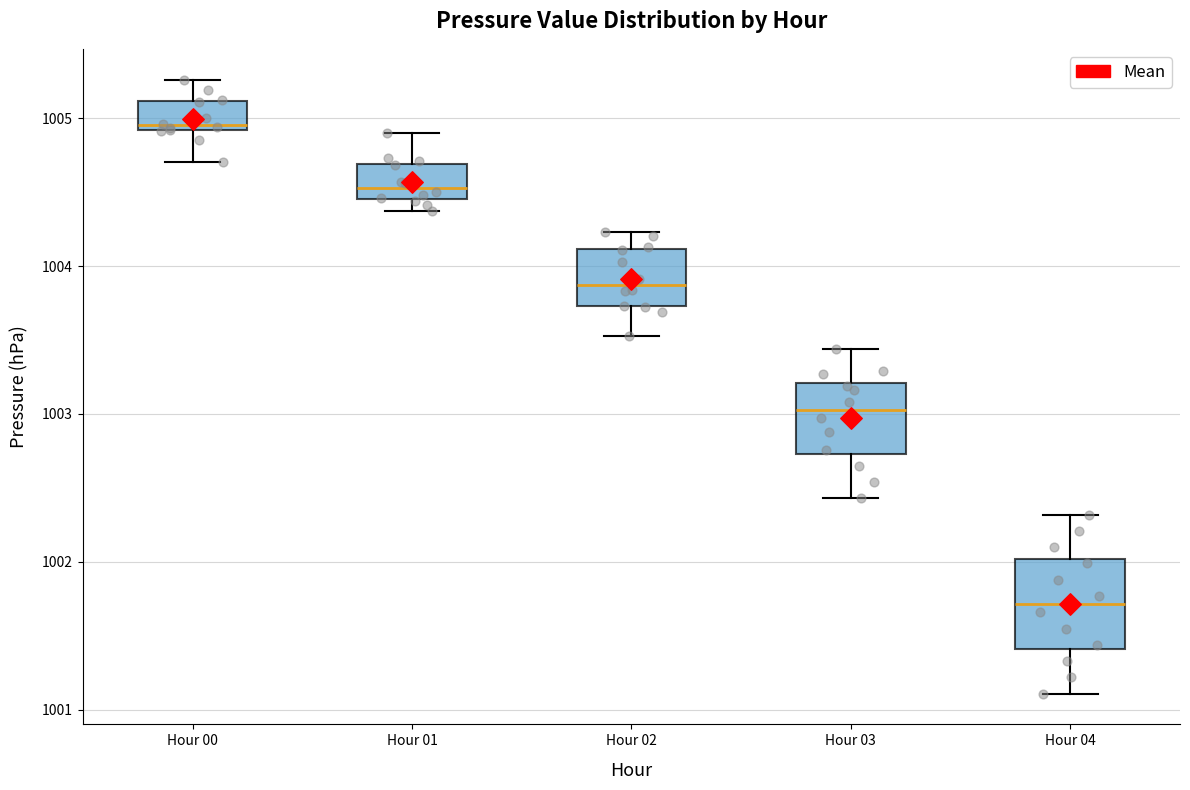

Reading left to right, read every box against the y-axis: the position of its median line, the range the box covers, and the ends of its whiskers. The values are not printed on the chart, so give them approximately, as read against the axis.

Hour 00: median 1005.0, box 1004.9 to 1005.1, whiskers 1004.7 to 1005.3
Hour 01: median 1004.5 (just above the box's lower edge), box 1004.5 to 1004.7, whiskers 1004.4 to 1004.9
Hour 02: median 1003.9, box 1003.7 to 1004.1, whiskers 1003.5 to 1004.2
Hour 03: median 1003.0, box 1002.7 to 1003.2, whiskers 1002.4 to 1003.4
Hour 04: median 1001.7, box 1001.4 to 1002.0, whiskers 1001.1 to 1002.3